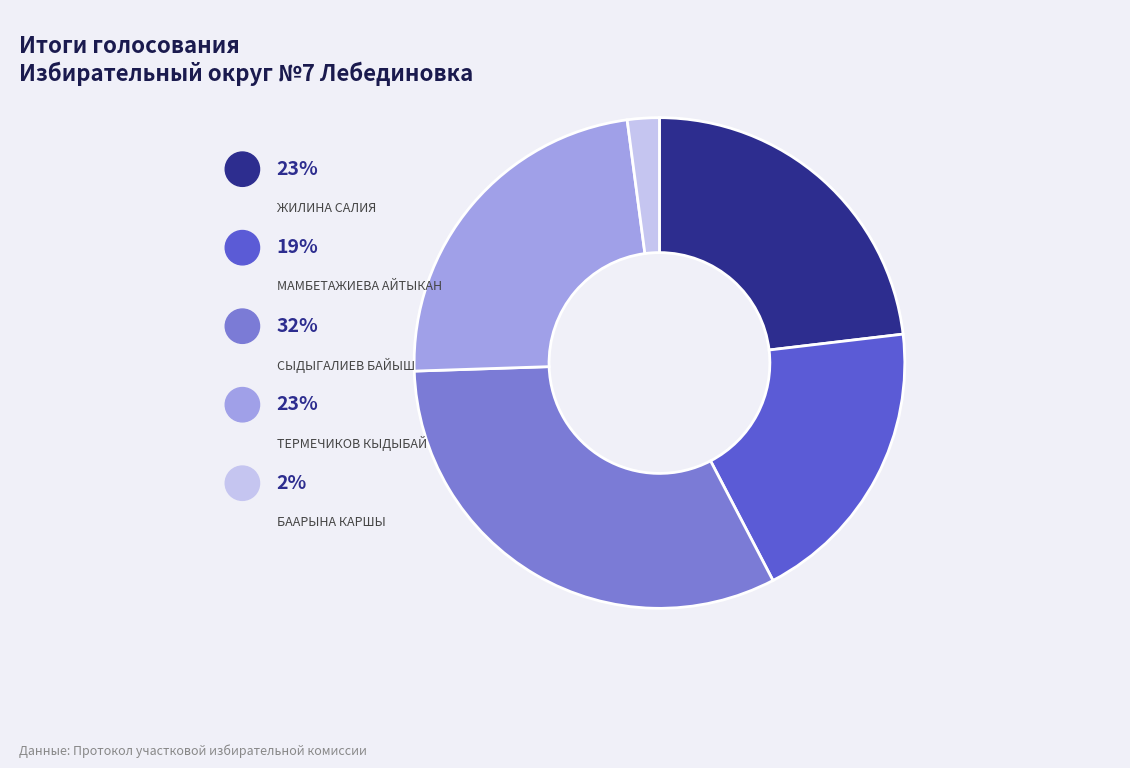

Is there any slice that represents more than half of the pie?

No